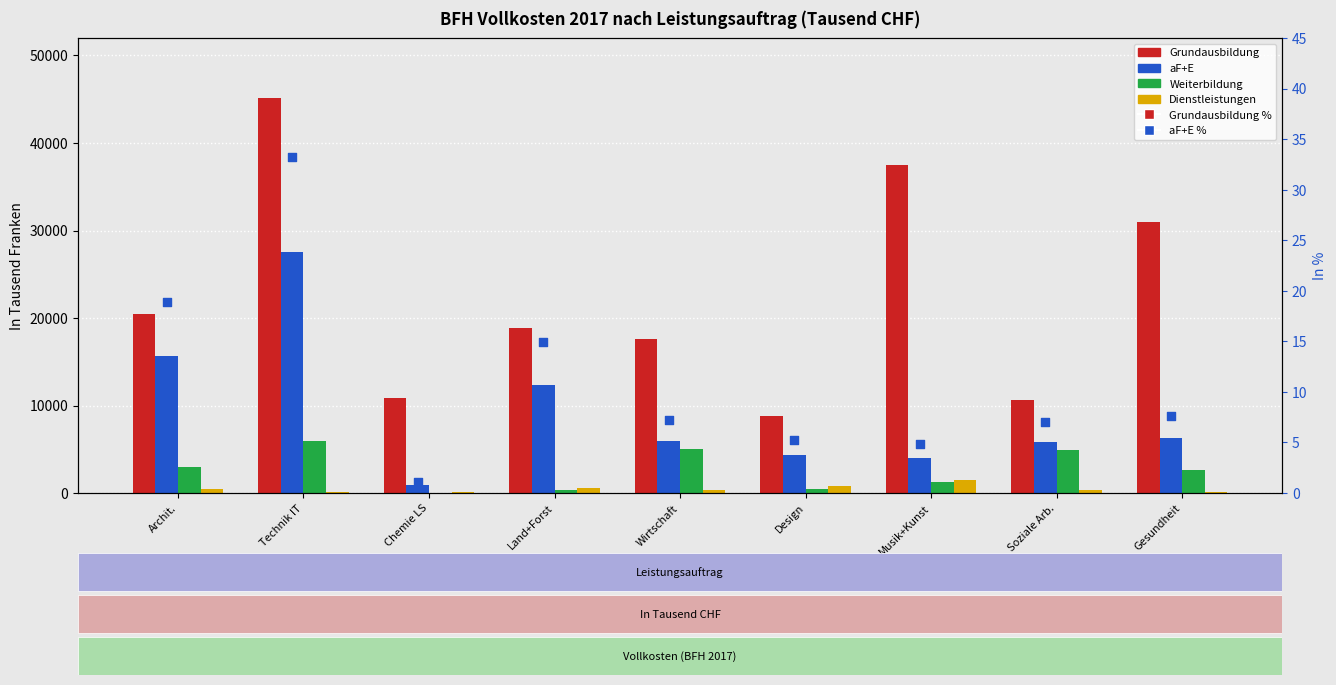

Which series has the largest total across all categories?

Grundausbildung